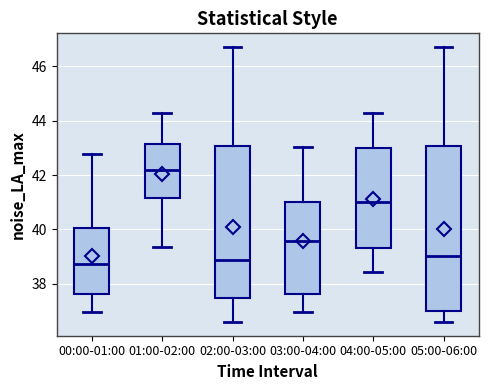

Comparing the boxes themselves (not the whiskers), which one is the tallest?

05:00-06:00